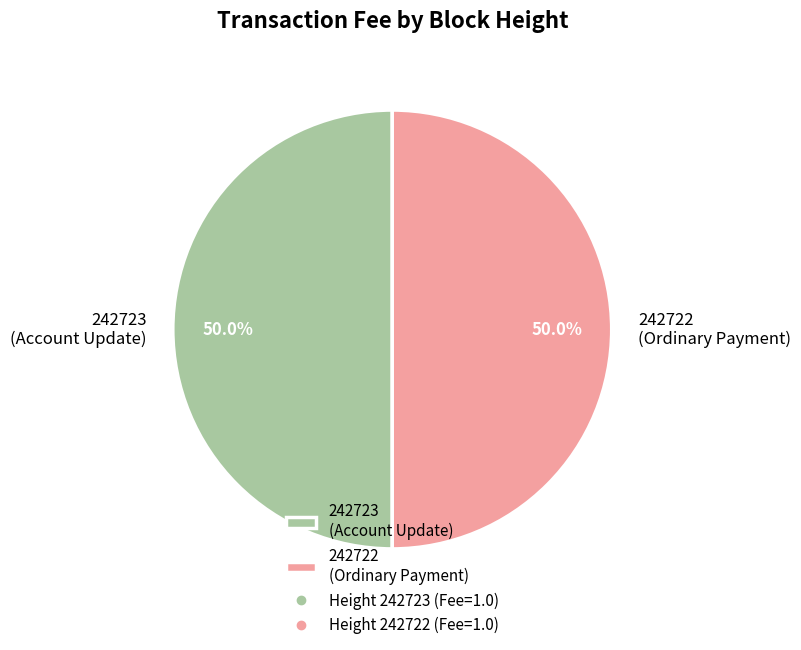

What is the ratio of the value at 242723 (Account Update) to the value at 242722 (Ordinary Payment)?

1.0